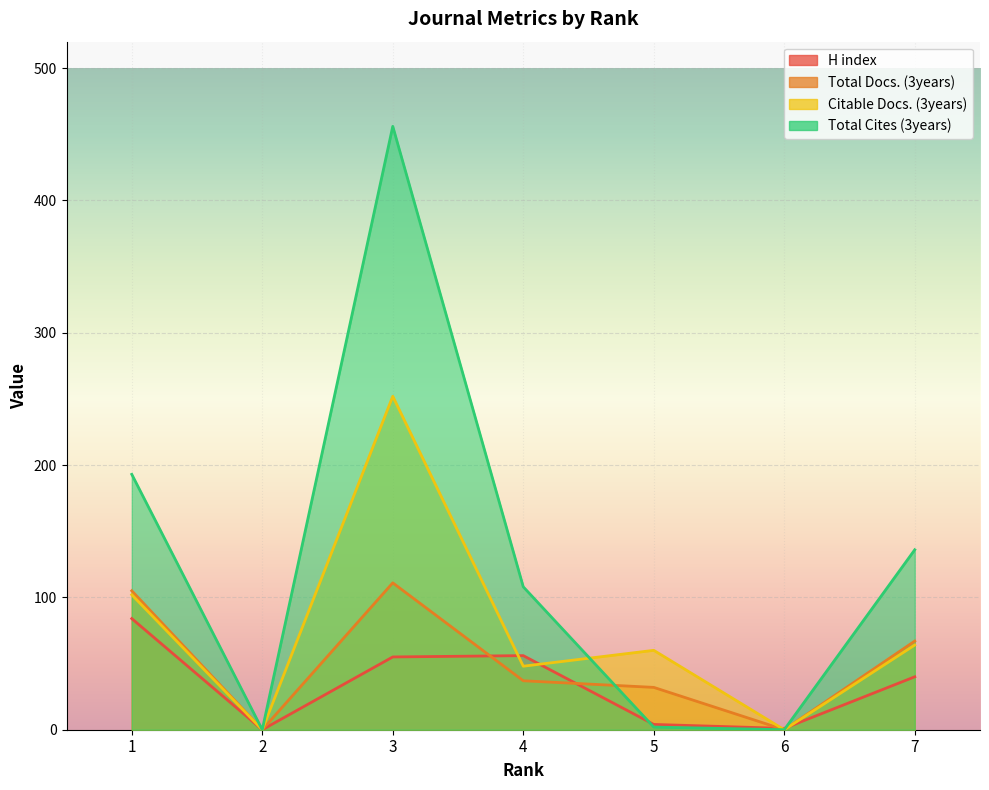

What is the total value across all series at 6?

1